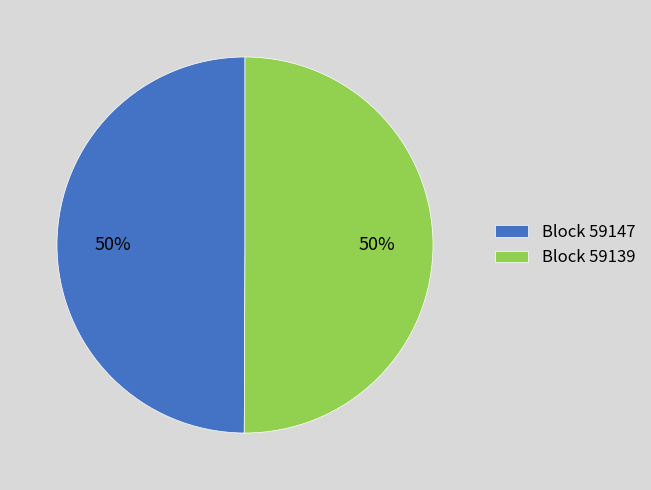

Do Block 59147 and Block 59139 together represent more than half of the pie?

Yes